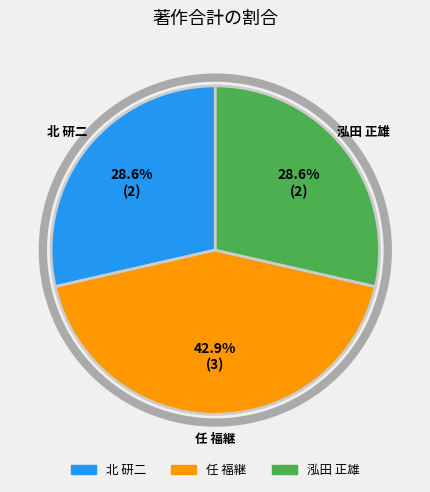

Is there a majority slice in this chart?

No